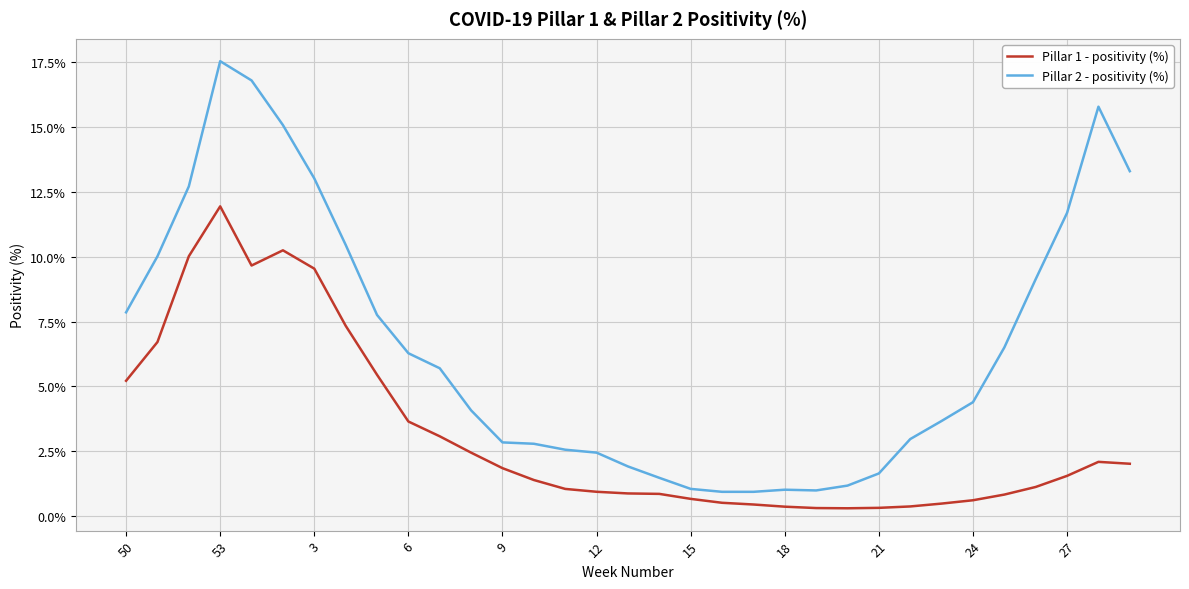

List the series in order of their peak value, highest first.

Pillar 2 - positivity (%), Pillar 1 - positivity (%)